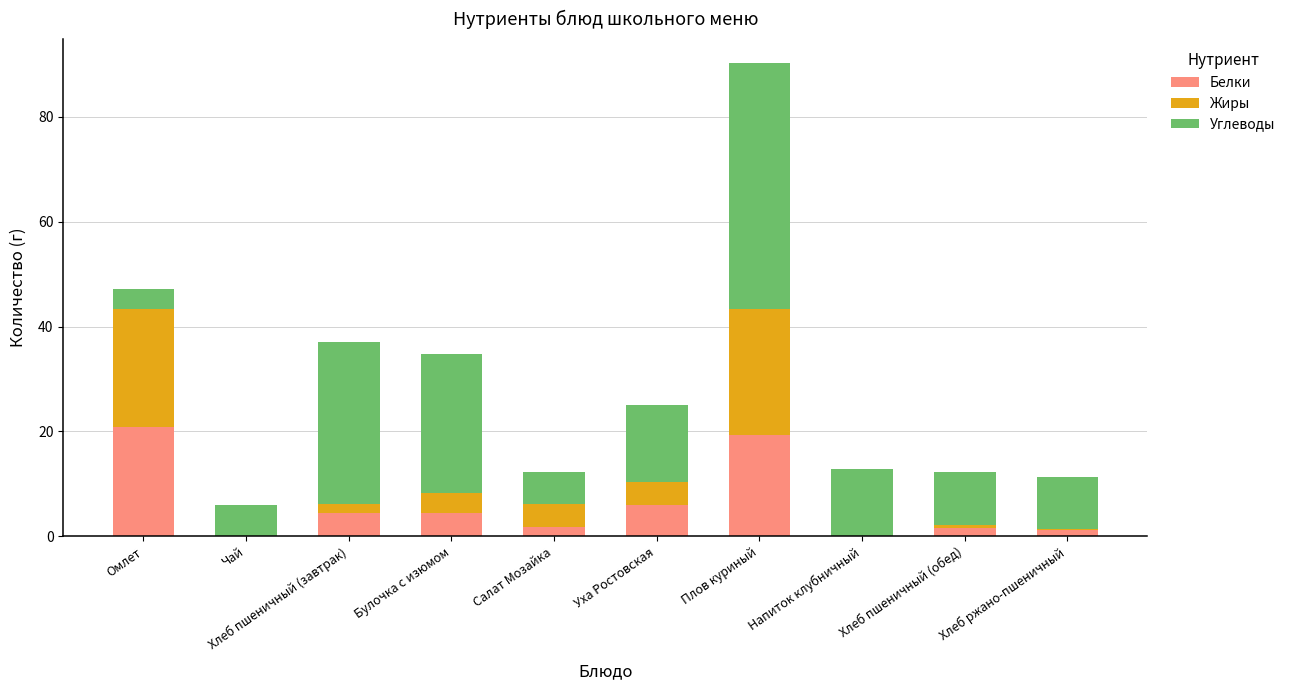

What is the sum of the Белки values at Омлет and Чай?

20.9